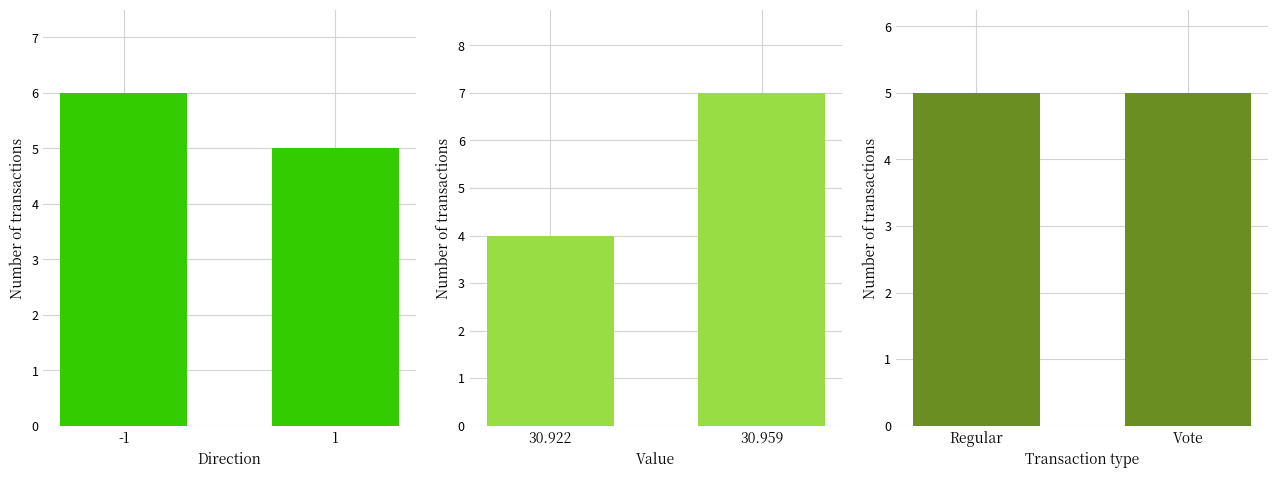

What is the value of the Transaction type bar at the 2nd from the left?

5